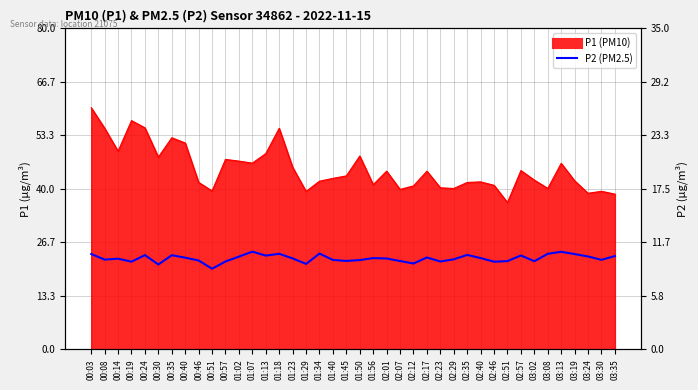

What position from the right is 01:18?

26